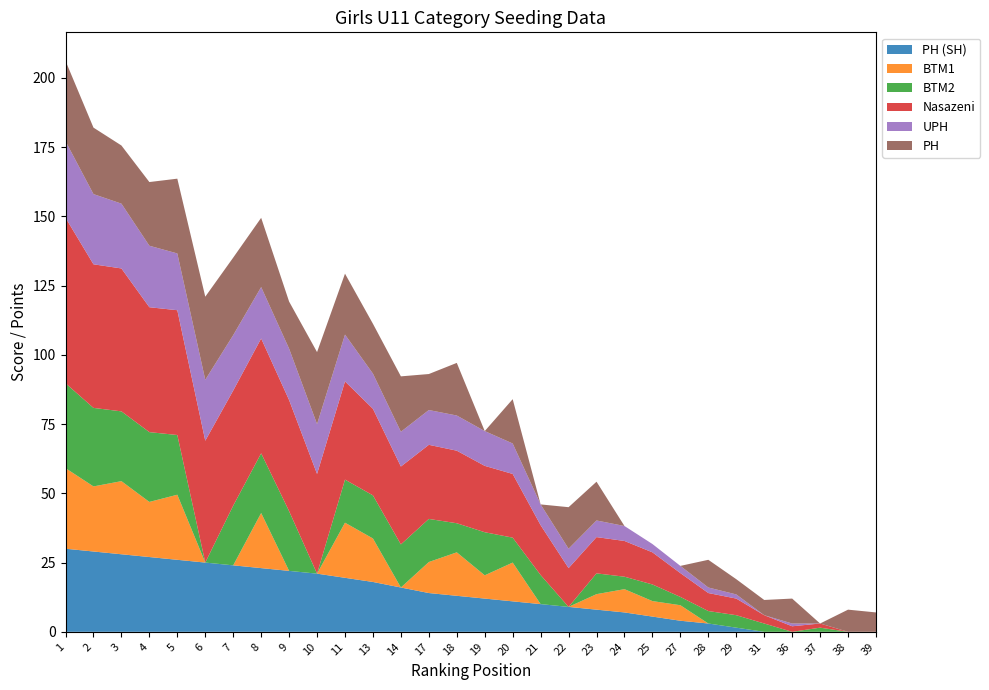

Reading left to right, transcribe all the data shown in this chart.

PH (SH): 1=30.0	2=29.0	3=28.0	4=27.0	5=26.0	6=25.0	7=24.0	8=23.0	9=22.0	10=21.0	11=19.5	13=18.0	14=16.0	17=14.0	18=13.0	19=12.0	20=11.0	21=10.0	22=9.0	23=8.0	24=7.0	25=5.5	27=4.0	28=3.0	29=1.5	31=0.0	36=0.0	37=0.0	38=0.0	39=0.0
BTM1: 1=29.1	2=23.5	3=26.4	4=19.9	5=23.5	6=0.0	7=0.0	8=19.9	9=0.0	10=0.0	11=19.9	13=15.7	14=0.0	17=11.2	18=15.7	19=8.4	20=14.0	21=0.0	22=0.0	23=5.6	24=8.4	25=5.6	27=5.6	28=0.0	29=0.0	31=0.0	36=0.0	37=0.0	38=0.0	39=0.0
BTM2: 1=30.6	2=28.4	3=25.2	4=25.2	5=21.6	6=0.0	7=21.6	8=21.6	9=21.6	10=0.0	11=15.6	13=15.6	14=15.6	17=15.6	18=10.5	19=15.6	20=9.0	21=10.5	22=0.0	23=7.5	24=4.5	25=6.0	27=3.0	28=4.5	29=4.5	31=3.0	36=0.0	37=1.5	38=0.0	39=0.0
Nasazeni: 1=59.8	2=51.9	3=51.6	4=45.1	5=45.1	6=44.0	7=41.6	8=41.5	9=40.1	10=36.0	11=35.5	13=31.3	14=28.1	17=26.8	18=26.2	19=24.0	20=23.0	21=18.0	22=14.0	23=13.1	24=12.9	25=11.6	27=8.6	28=6.5	29=6.0	31=3.0	36=2.0	37=1.5	38=0.0	39=0.0
UPH: 1=27.6	2=25.4	3=23.4	4=22.2	5=20.5	6=22.0	7=20.0	8=18.6	9=18.6	10=18.0	11=16.9	13=12.7	14=12.6	17=12.6	18=12.7	19=12.6	20=11.0	21=7.5	22=7.0	23=6.0	24=5.4	25=3.0	27=2.6	28=2.0	29=1.5	31=0.0	36=1.0	37=0.0	38=0.0	39=0.0
PH: 1=29.0	2=24.0	3=21.0	4=23.0	5=27.0	6=30.0	7=28.0	8=25.0	9=17.0	10=26.0	11=22.0	13=18.0	14=20.0	17=13.0	18=19.0	19=0.0	20=16.0	21=0.0	22=15.0	23=14.0	24=0.0	25=0.0	27=0.0	28=10.0	29=5.5	31=5.5	36=9.0	37=0.0	38=8.0	39=7.0